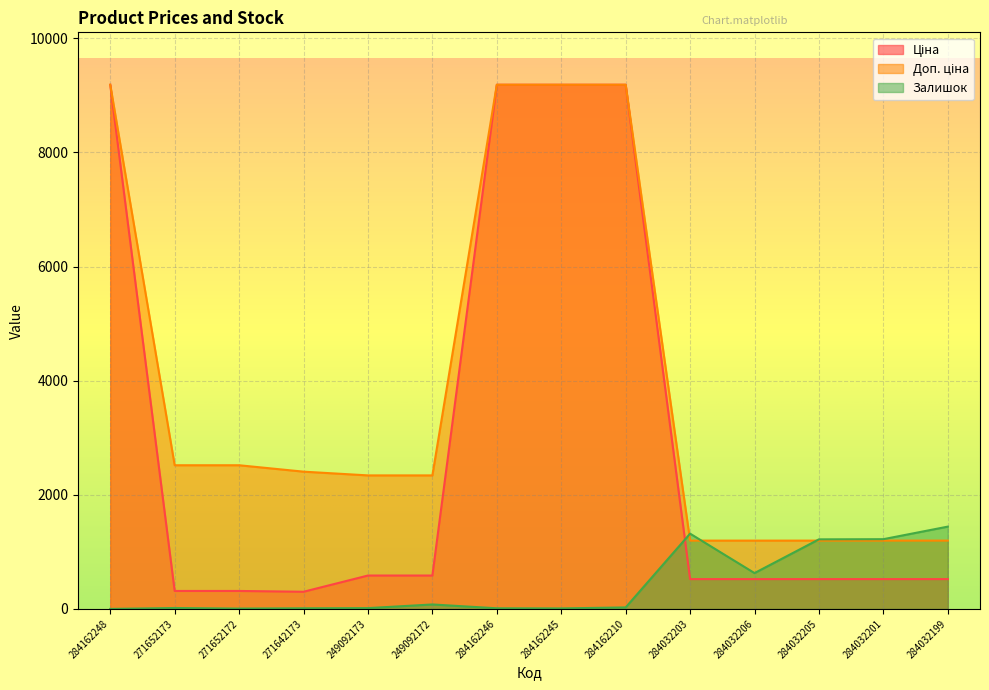

At how many categories does at least one series exceed 8801?

4